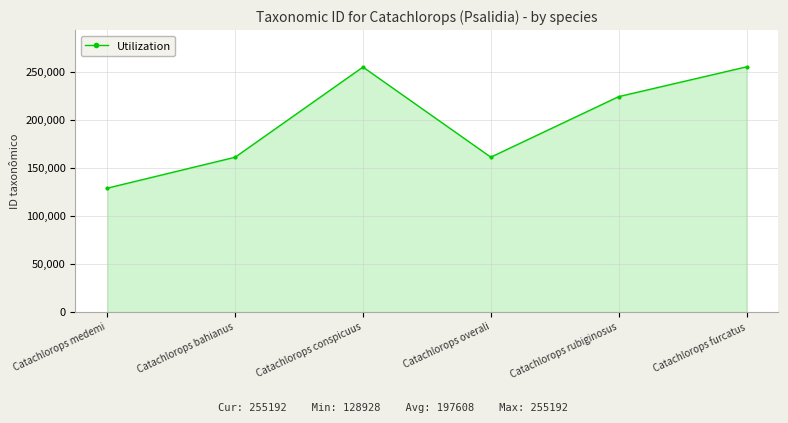

What is the approximate value at Catachlorops conspicuus?

254988